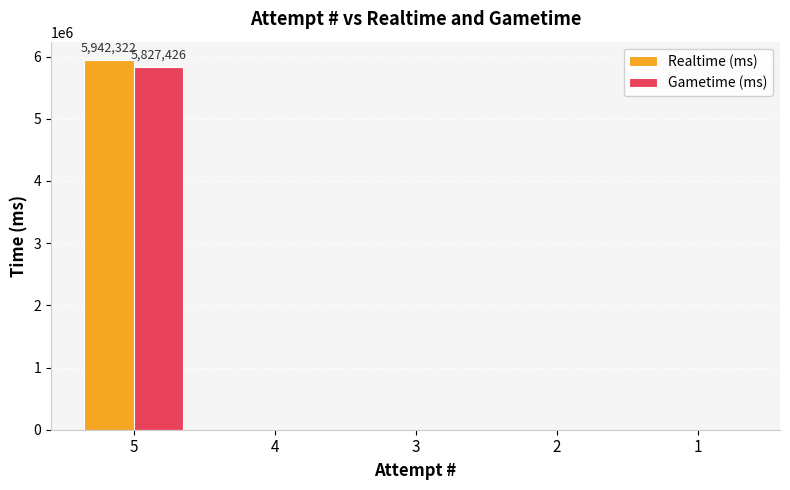

What are all the series names shown in the legend?

Realtime (ms), Gametime (ms)